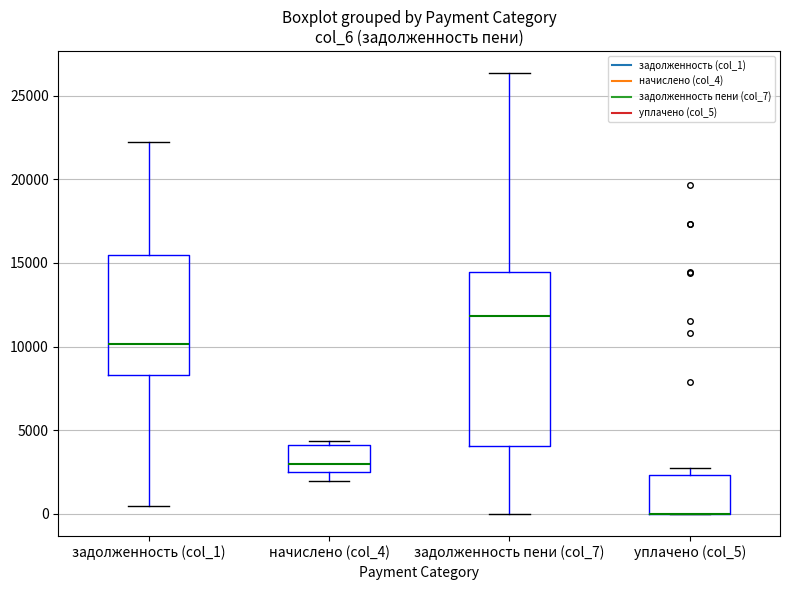

Which box is the tallest, from its lower edge to its upper edge?

задолженность пени (col_7)